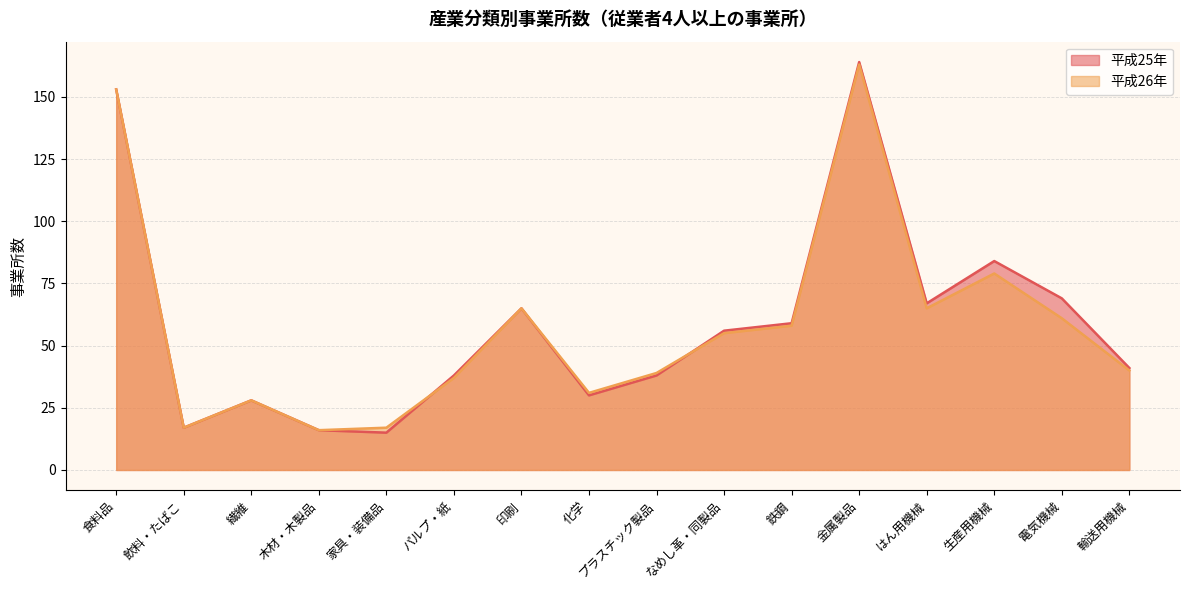

Does the chart have visible grid lines?

Yes